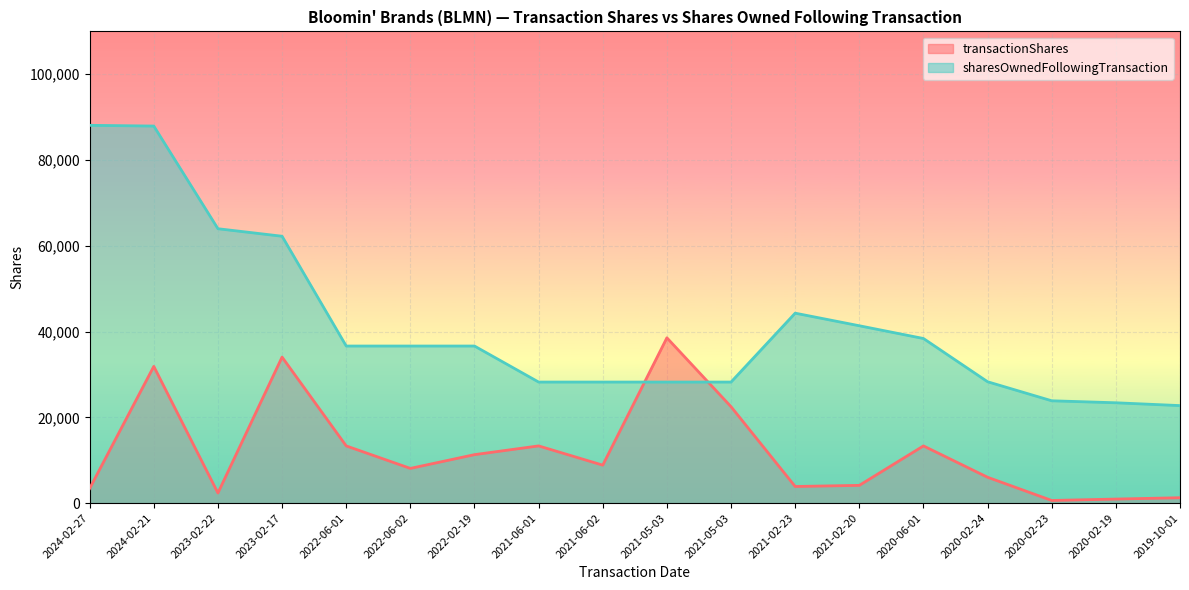

True or false: sharesOwnedFollowingTransaction has a value of 129327 at 2024-02-21.

False